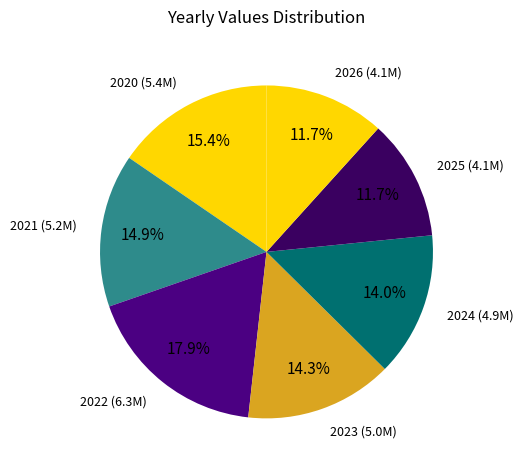

Is it true that 2024 is 14% of the pie?

True